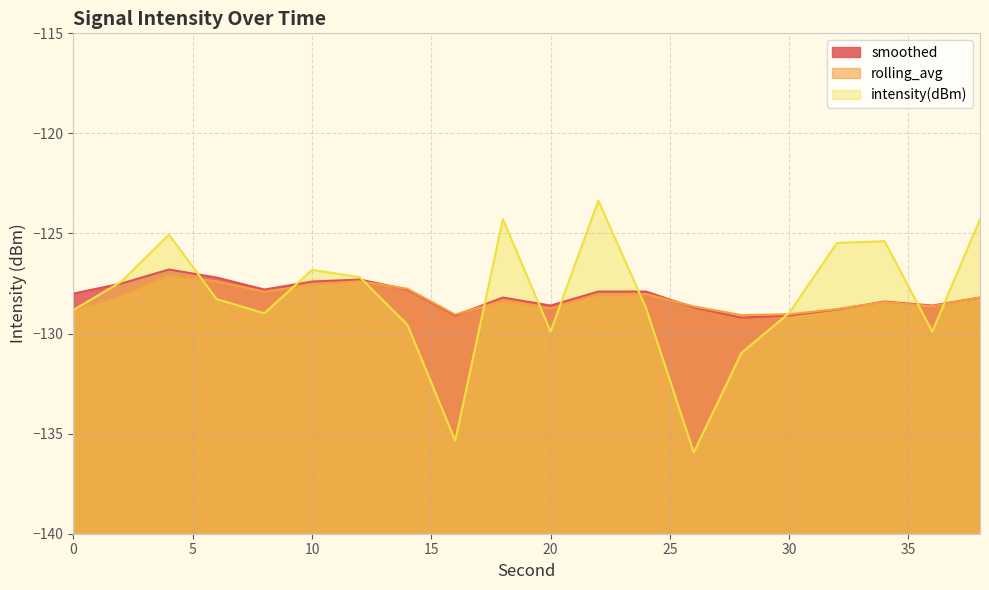

List the series in order of their overall mean, highest first.

smoothed_line, intensity(dBm)_line, rolling_avg_line